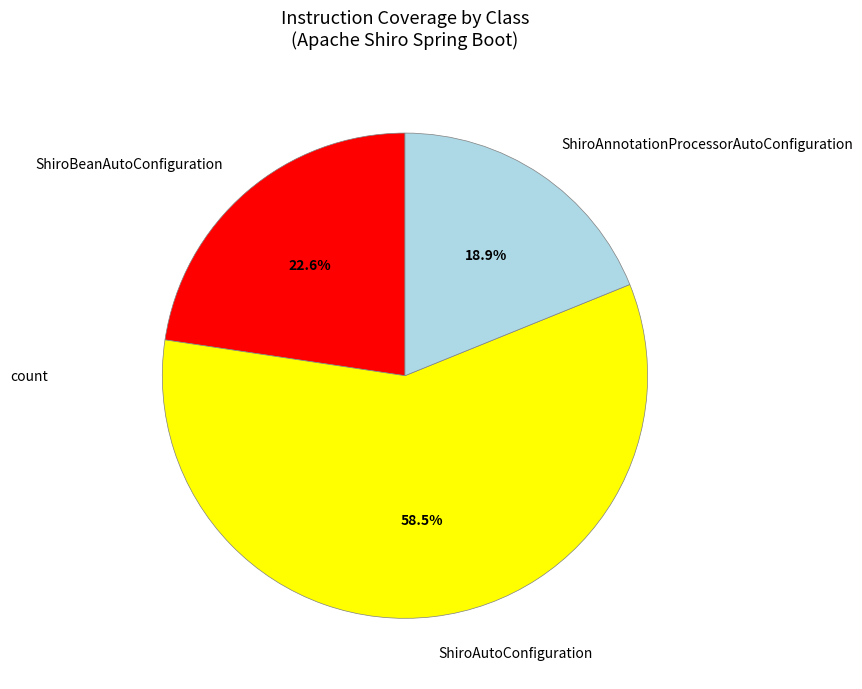

The ShiroBeanAutoConfiguration slice represents 23% of the pie. True or false?

True